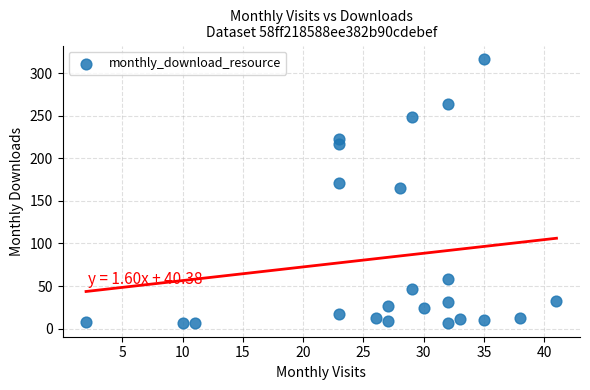

What is the range of Y values (max minus min)?

311